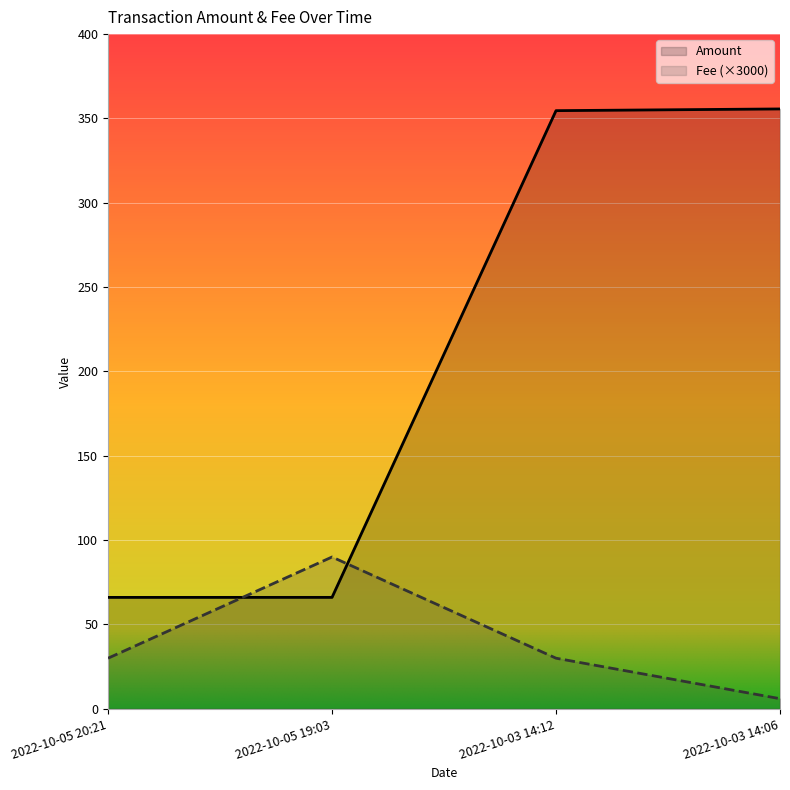

Is the value of Amount at 2022-10-03 14:12 greater than the value of Fee at 2022-10-03 14:06?

Yes